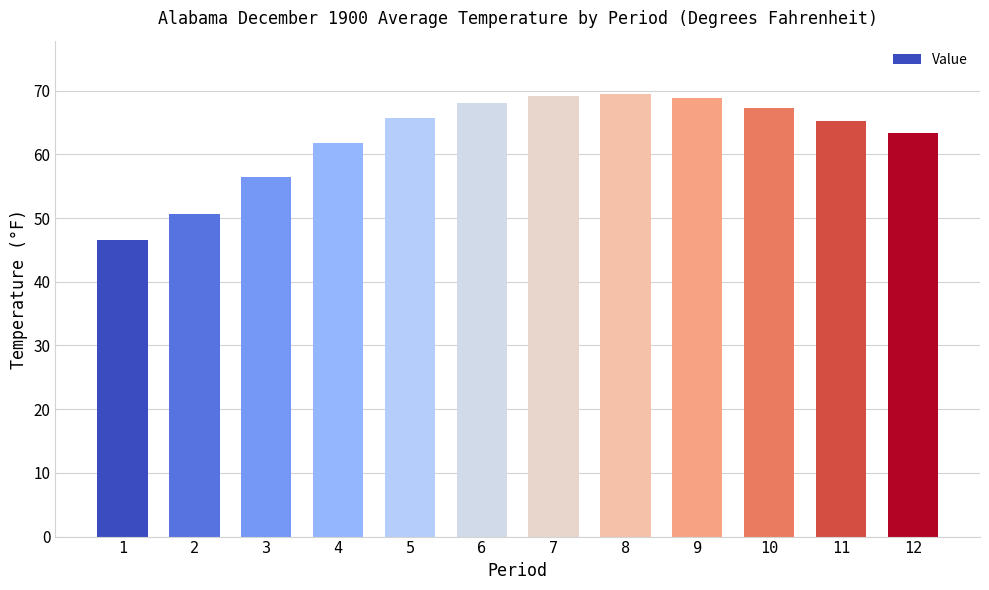

Is it true that the value at 5 is 65.7?

True